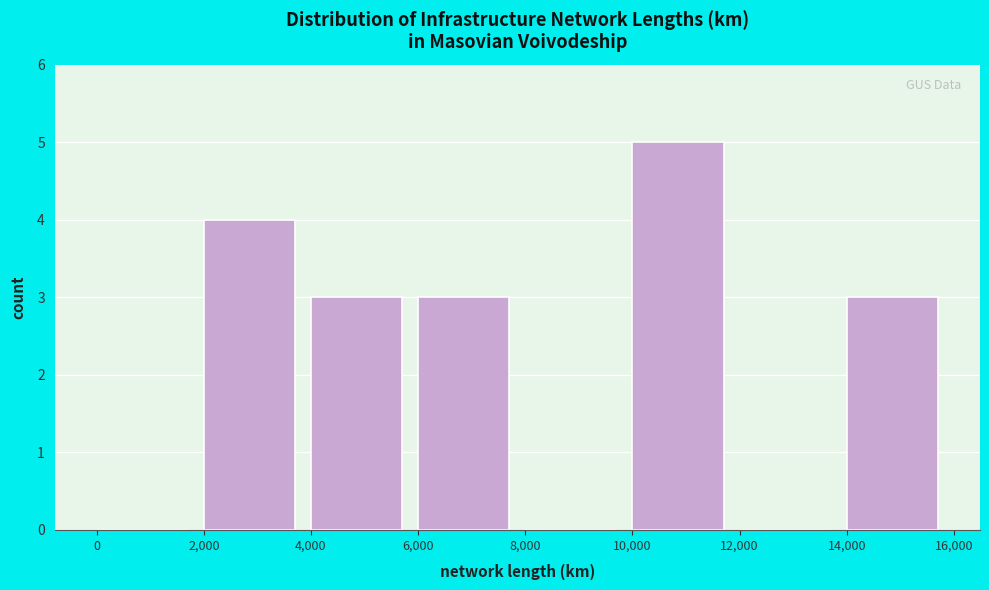

How tall is the bar that spans 14,000 to 16,000 on the x-axis? The values are not printed on the chart, so give them approximately, as read against the axis.

3